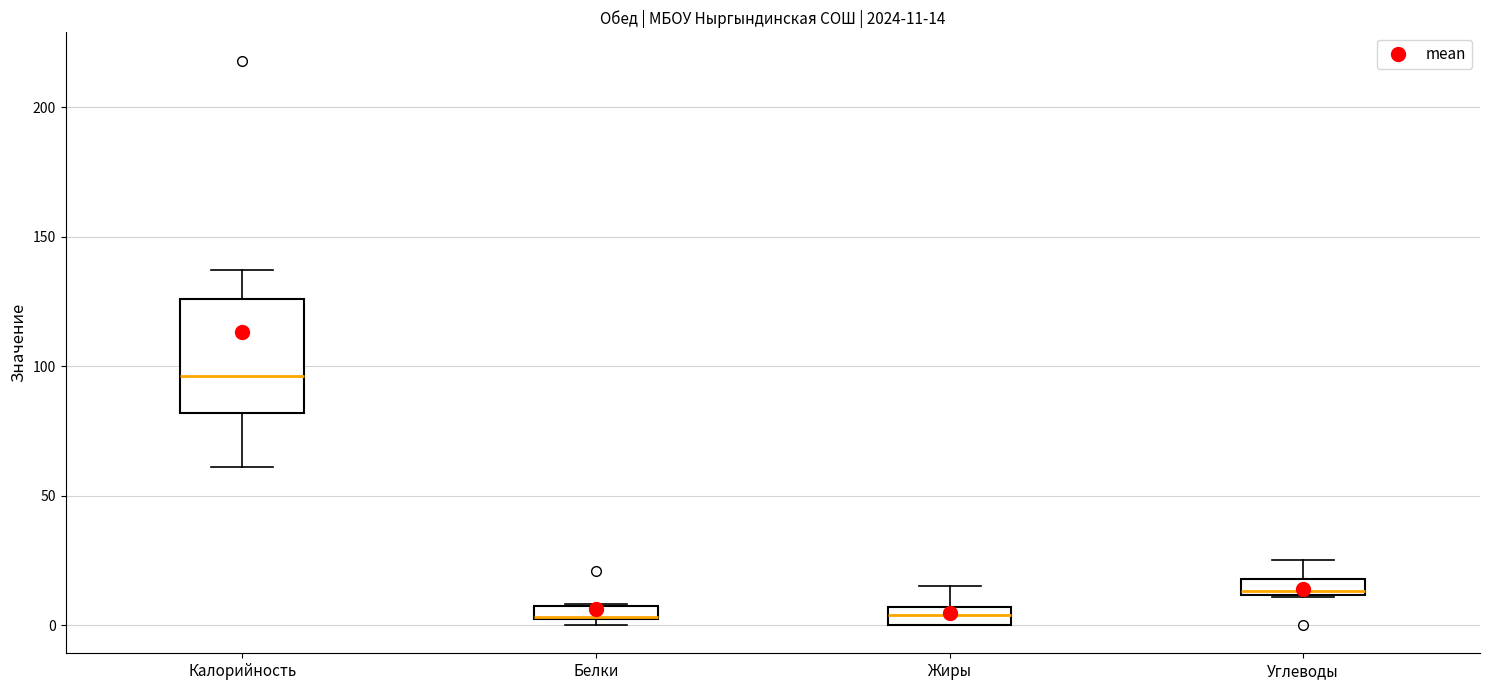

Comparing the boxes themselves (not the whiskers), which one is the tallest?

Калорийность